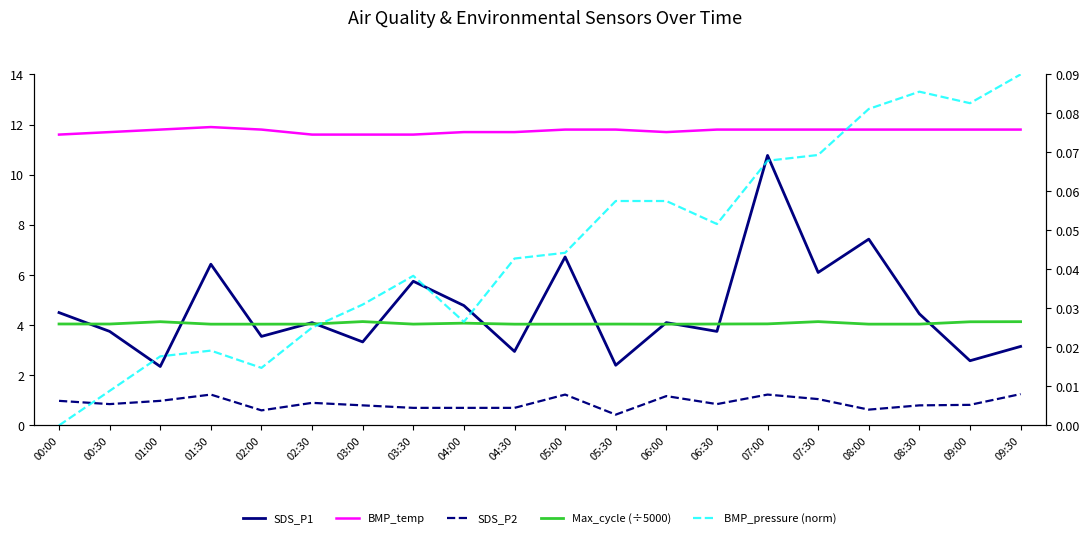

What is the difference between the SDS_P2 values at 09:30 and 02:00?

0.7